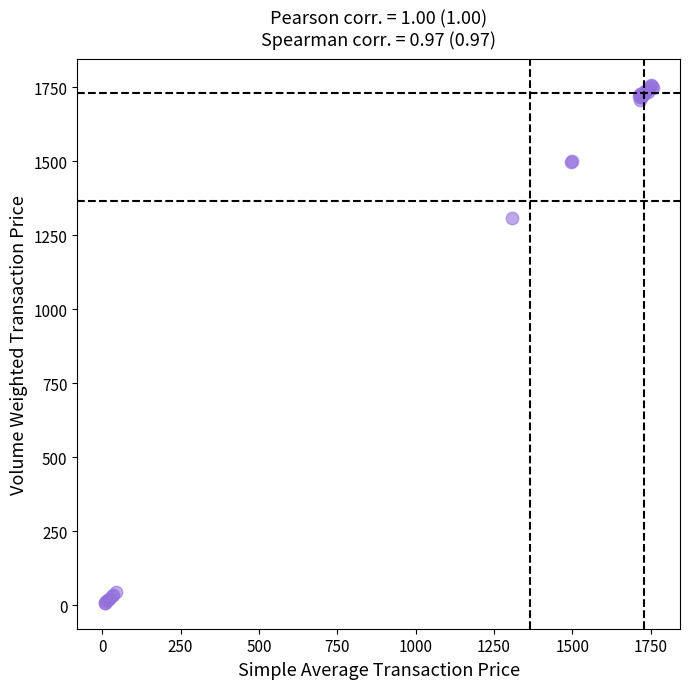

What Y value in the scatter plot is closest to 882?

1307.5